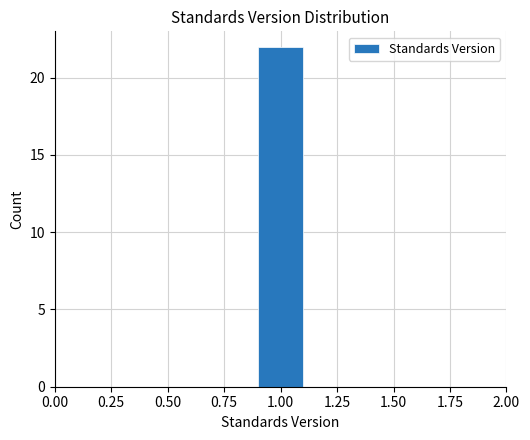

Reading left to right, transcribe this chart: for each bar, give the range it covers on the x-axis and its height. The values are not printed on the chart, so give them approximately, as read against the axis.

0.5 to 0.7: 0
0.7 to 0.9: 0
0.9 to 1.1: 22
1.1 to 1.3: 0
1.3 to 1.5: 0